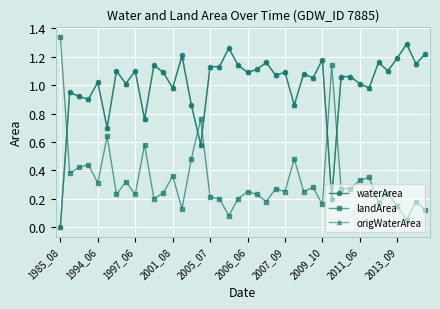

True or false: origWaterArea has more than 1 points higher than both neighbors.

True